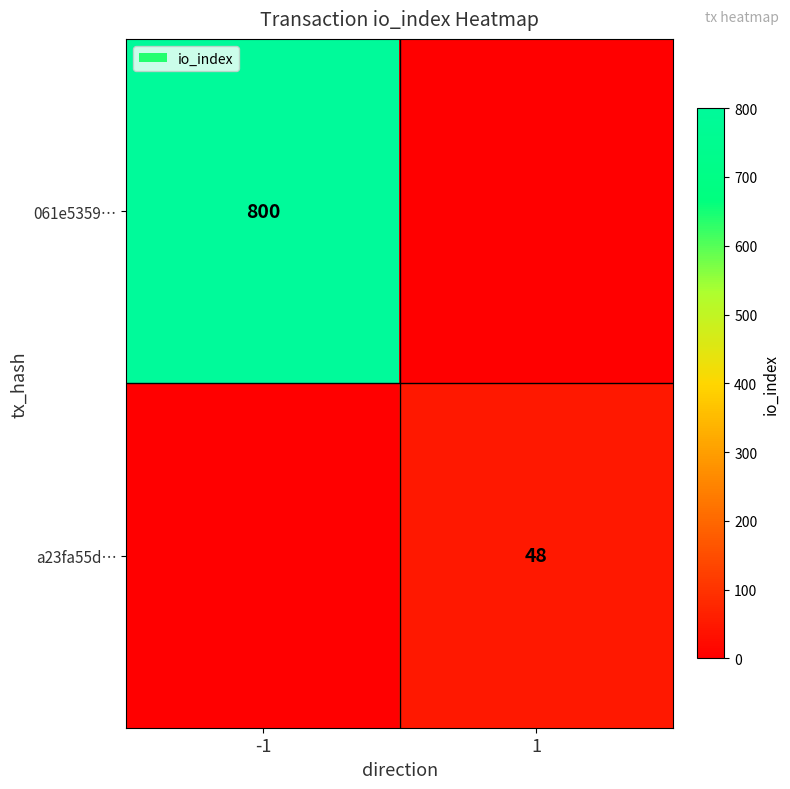

Is it true that 061e5359… equals 800 at -1?

True